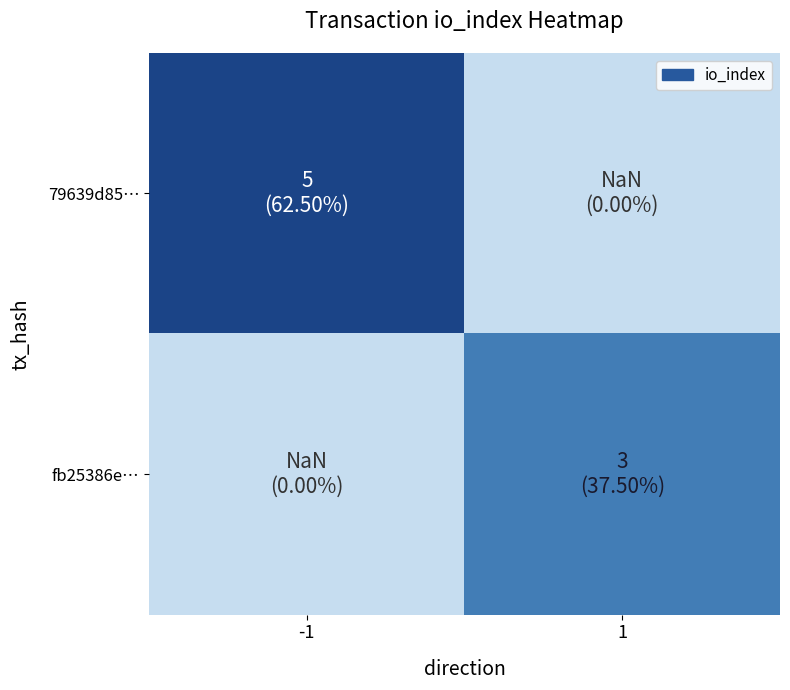

At which category does the chart reach its peak across all series?

-1